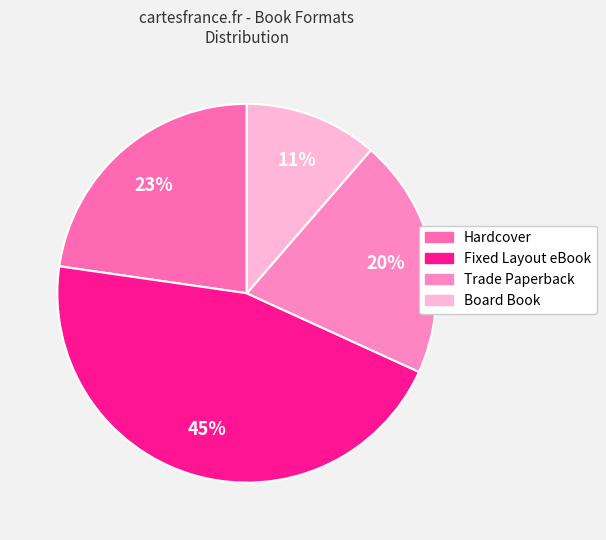

To the nearest percent, what is the average slice percentage?

25%